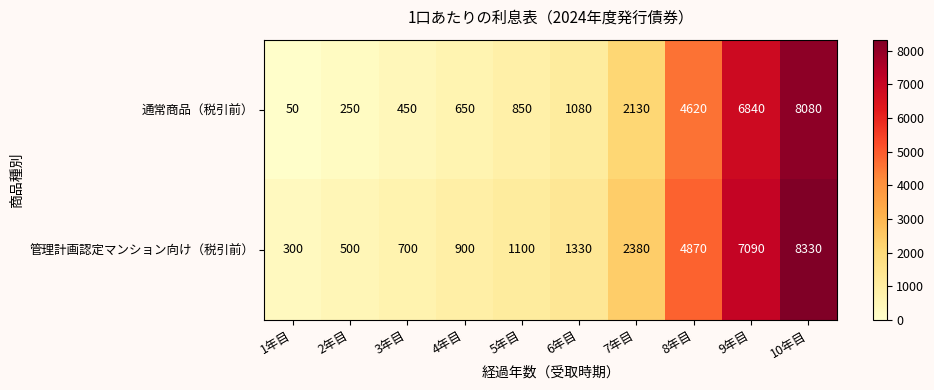

Which label corresponds to the smallest value in the chart?

1年目